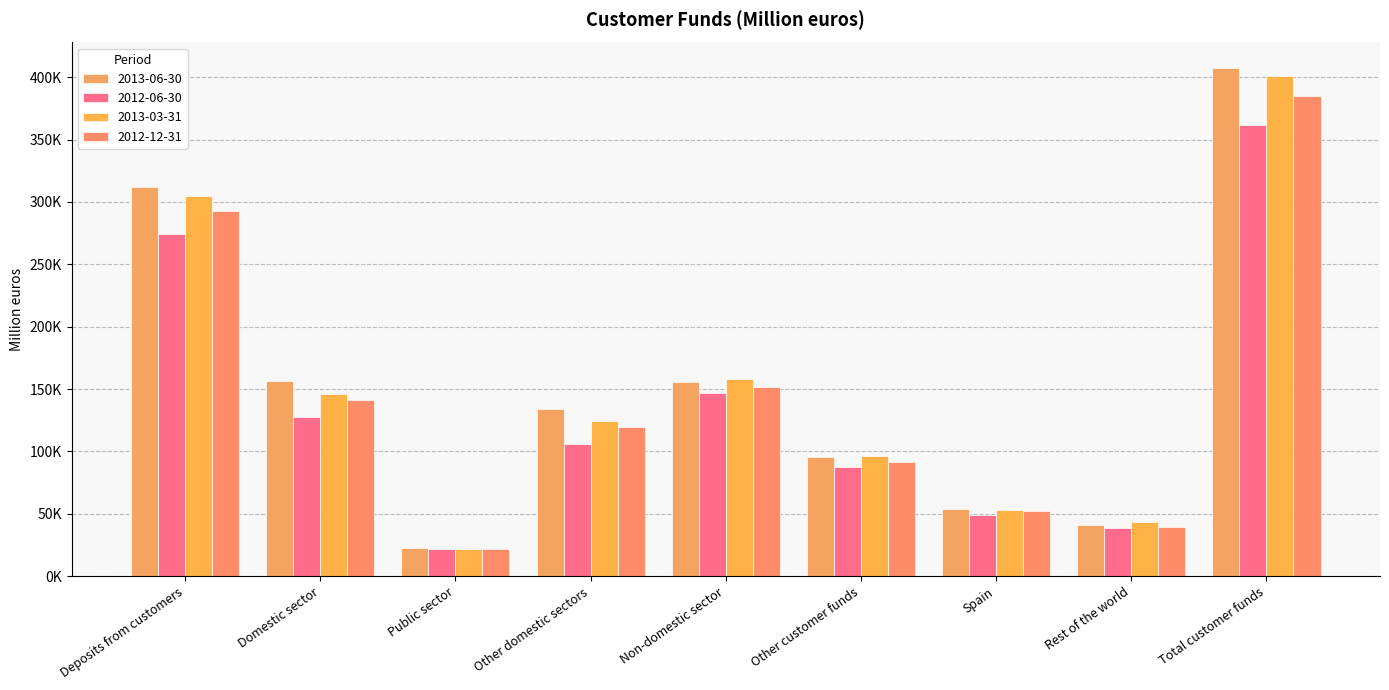

Between Public sector and Non-domestic sector, which series saw the biggest shift?

2013-03-31